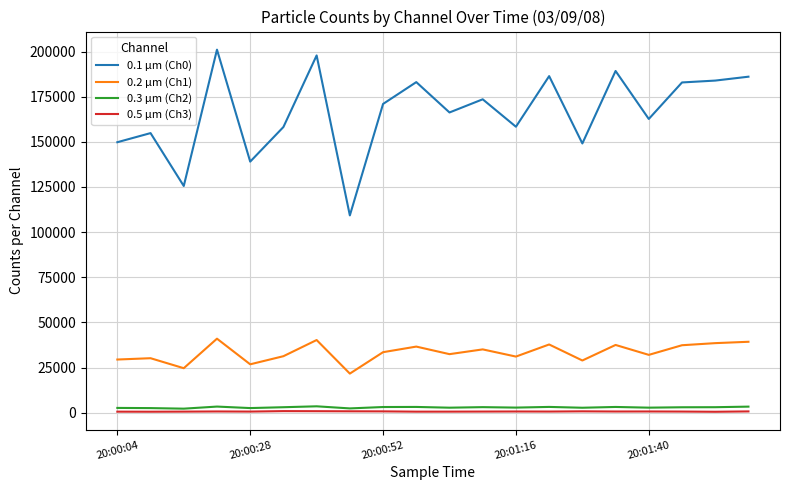

True or false: 0.1 µm (Ch0) and 0.3 µm (Ch2) intersect in this chart.

False